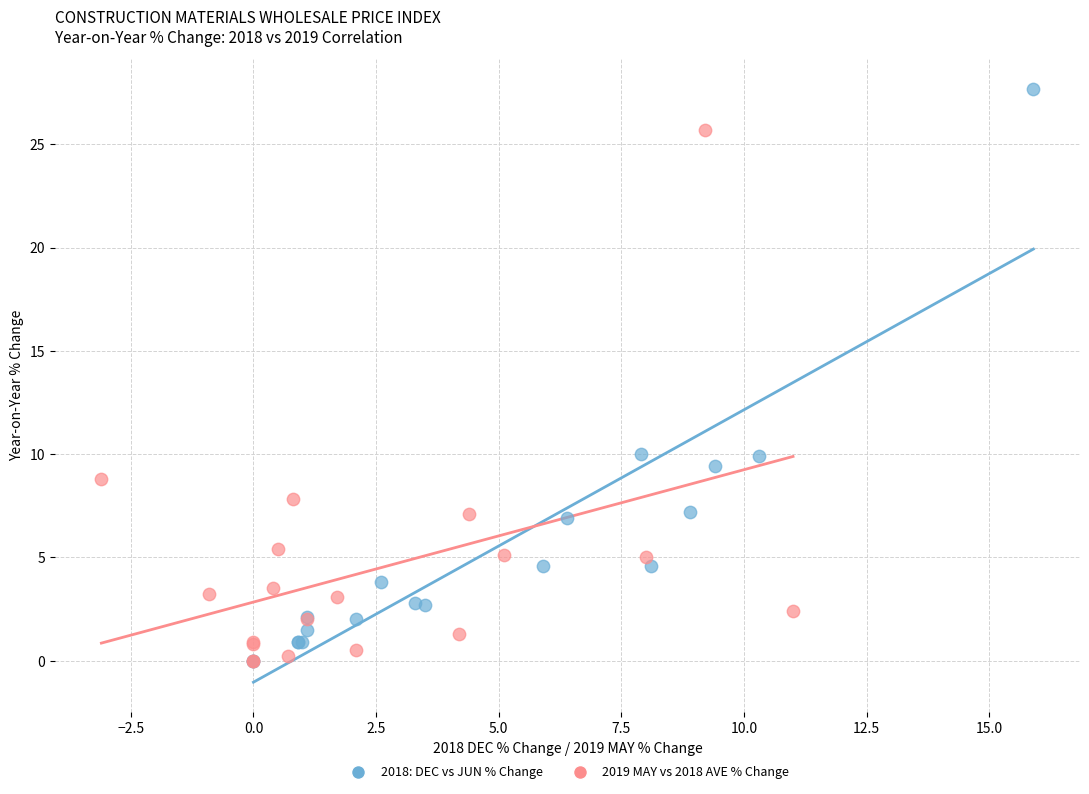

Which series has the largest Y range (max minus min)?

2018: DEC vs JUN % Change